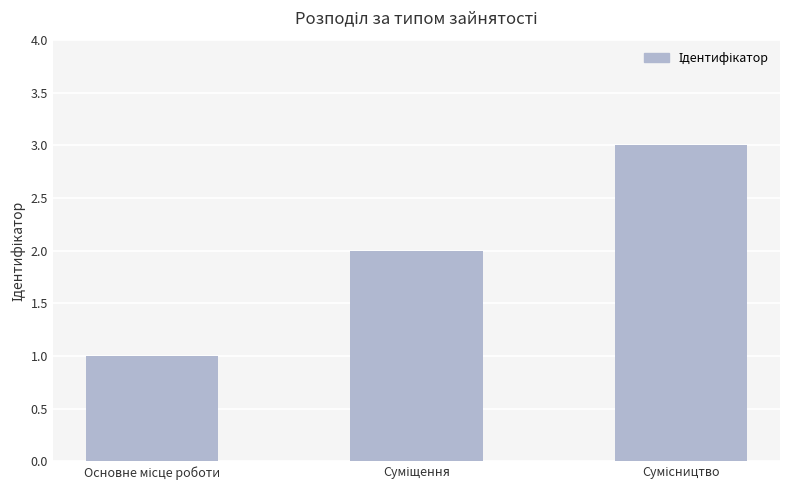

What is the greatest value displayed?

3